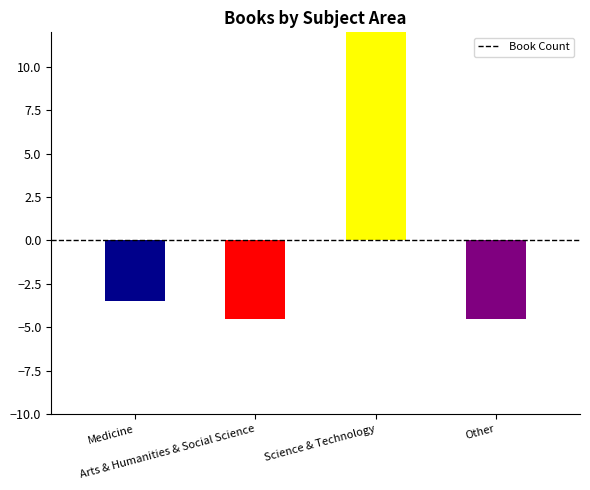

Are the bars horizontal?

No